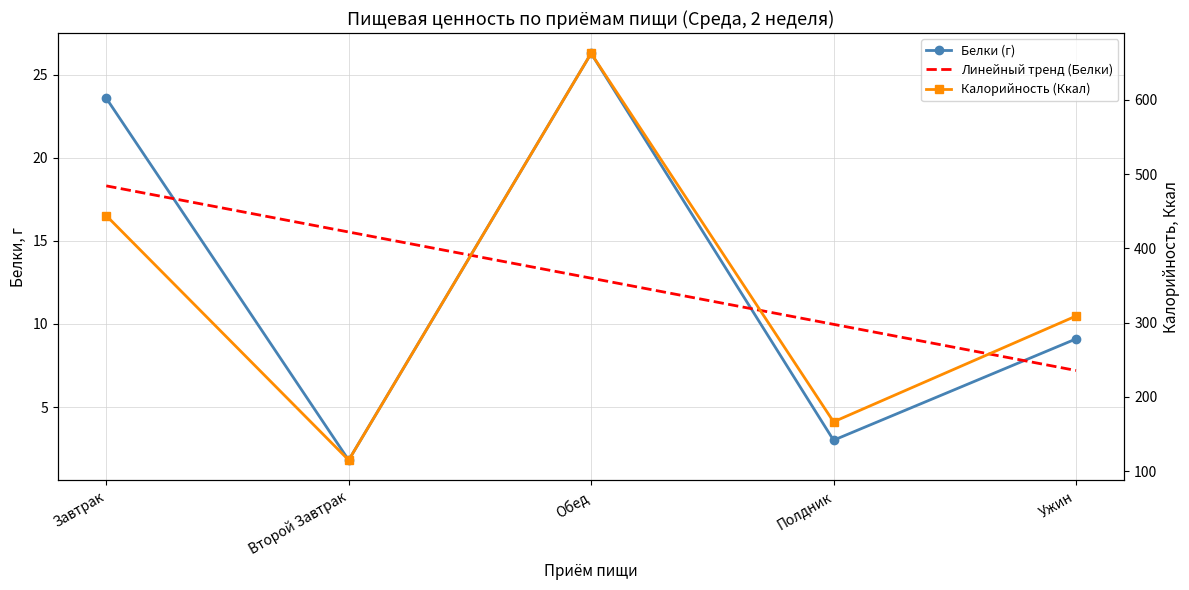

Is it true that Линейный тренд (Белки) equals 5.9 at Второй Завтрак?

False